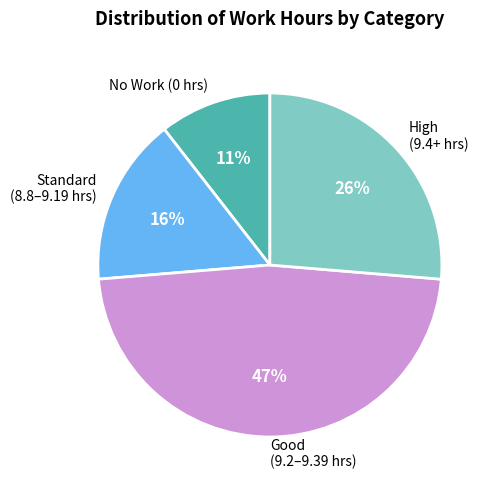

Is there a majority slice in this chart?

No